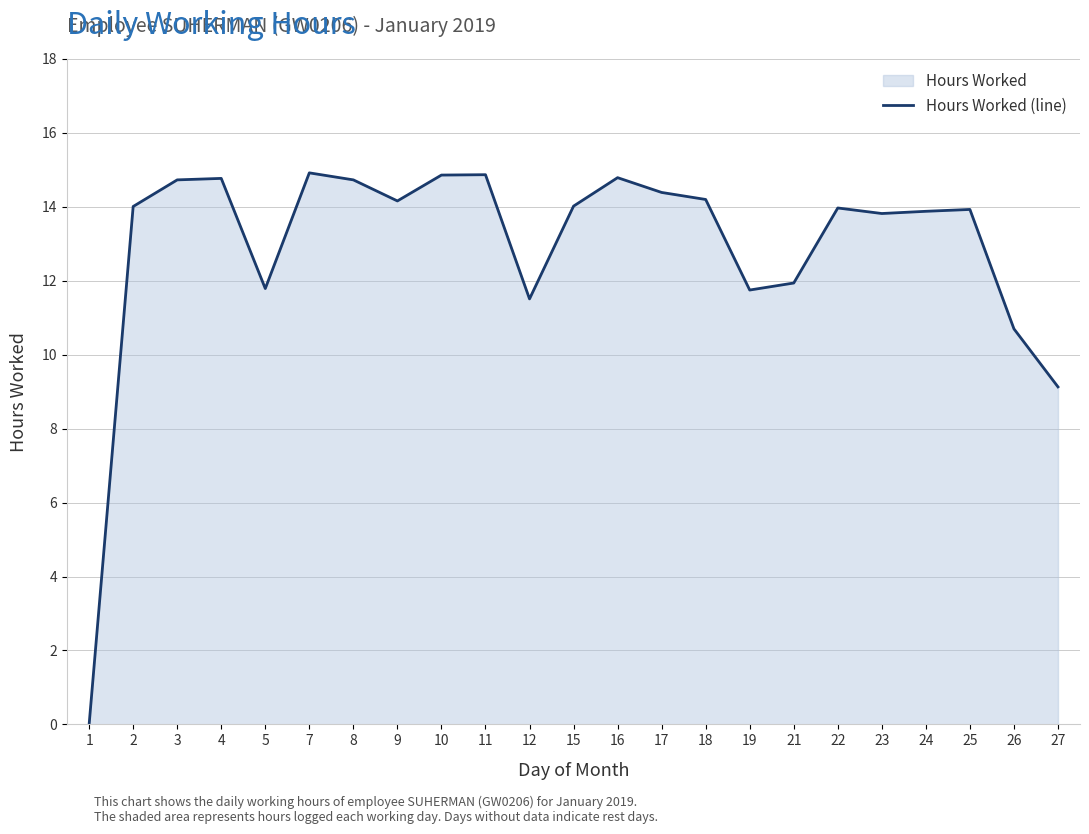

What is the value of the 5th point from the left?

11.8